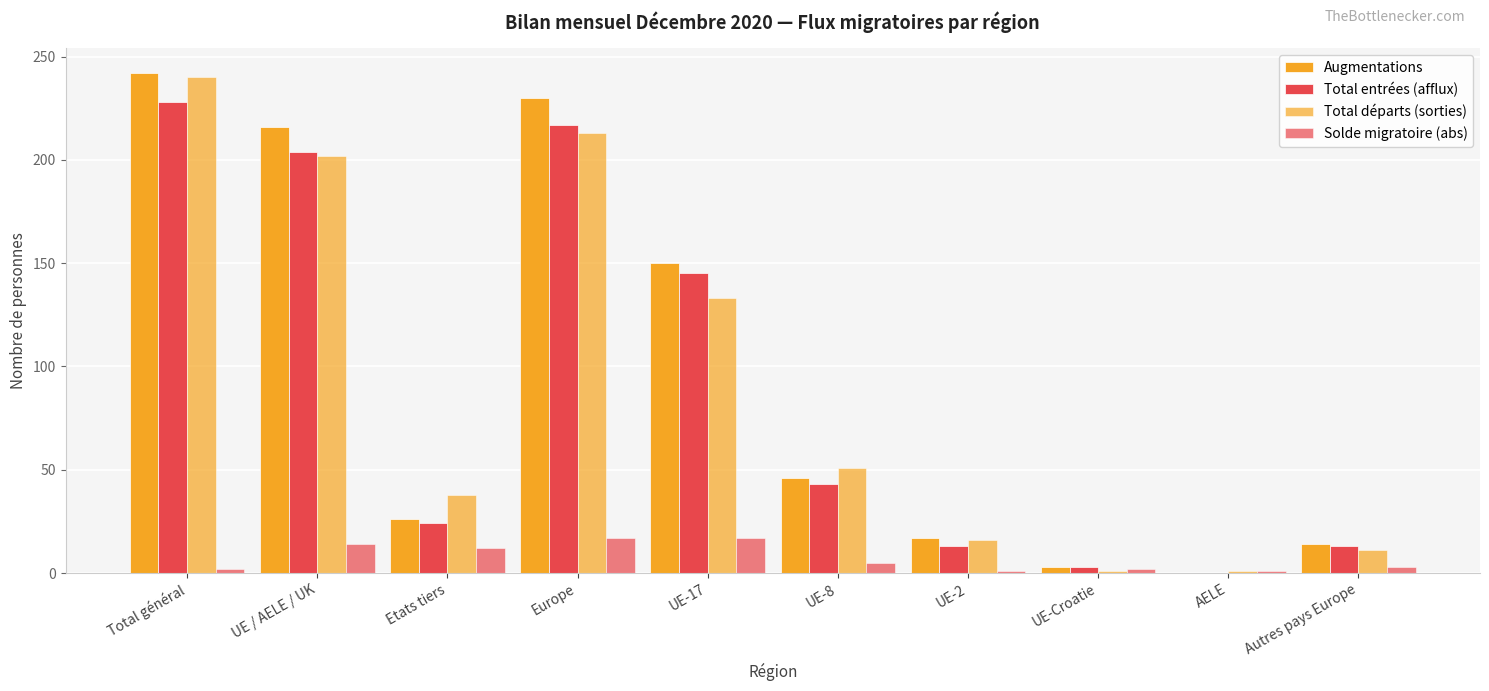

How many data points does each series have?

10